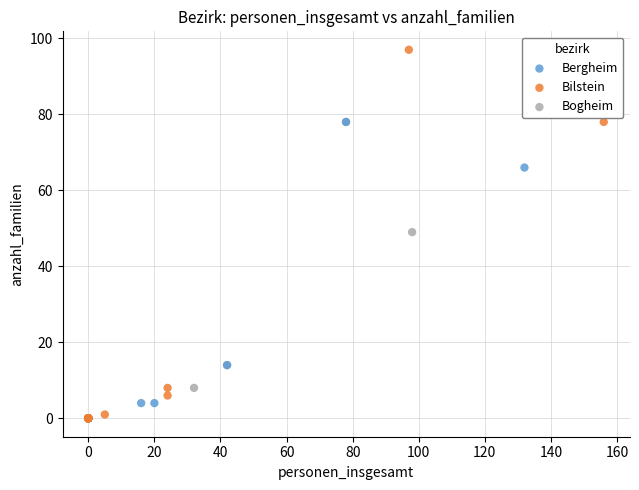

Which series contains the highest Y value?

Bilstein